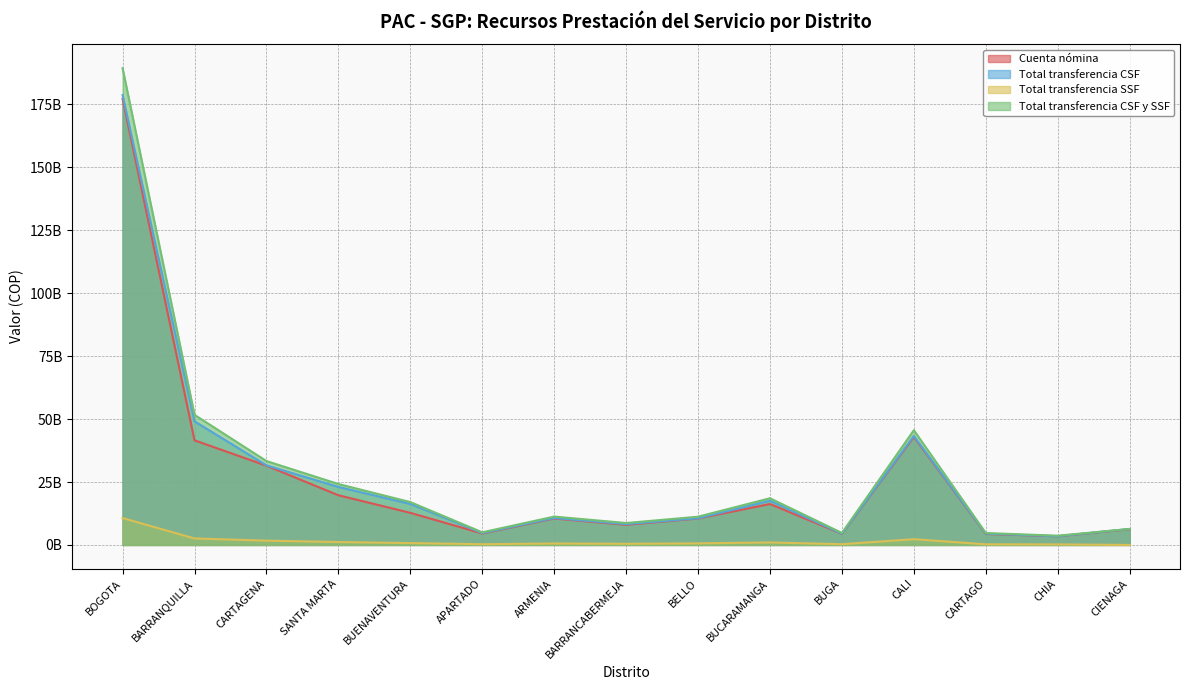

Which series has the largest total across all categories?

Total transferencia CSF y SSF